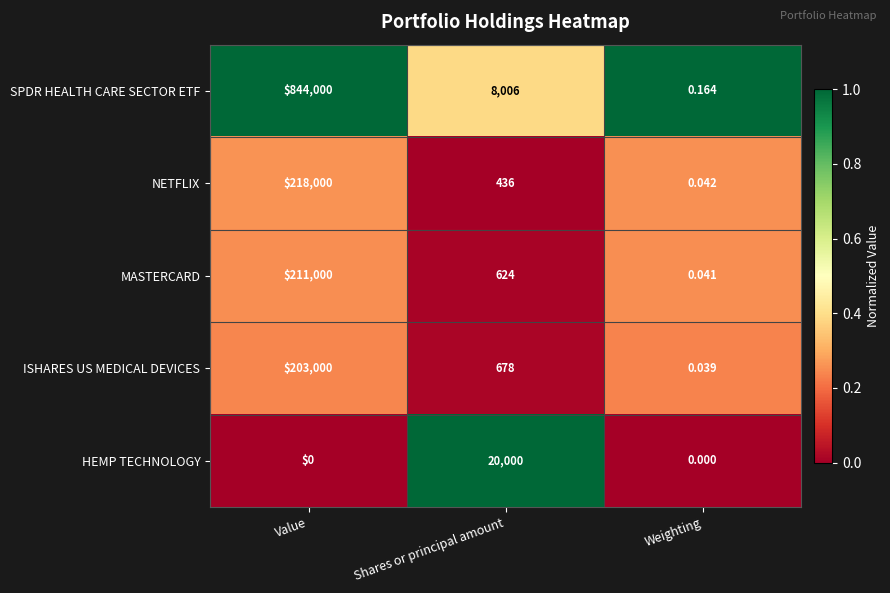

At which category is the sum across all series the highest?

Value